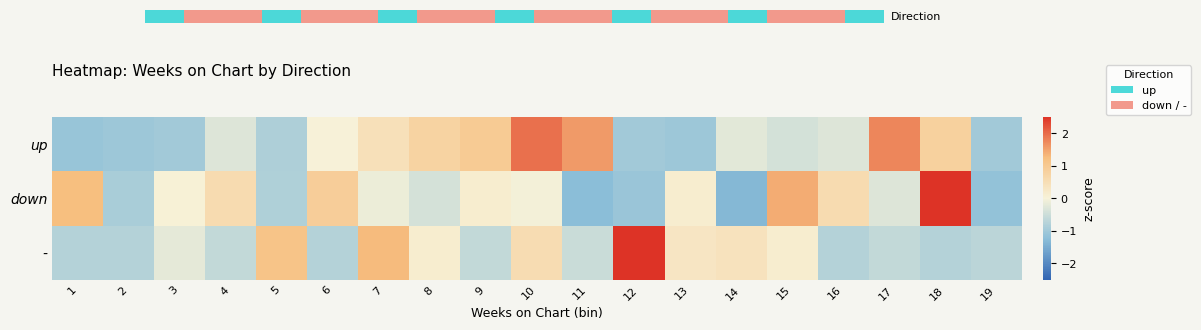

What is the minimum value shown in the chart?

-1.3